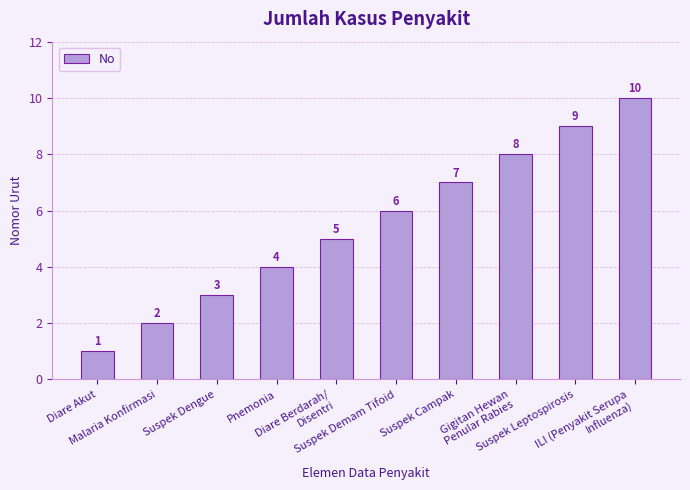

What is the difference between the values at Pnemonia and Malaria Konfirmasi?

2